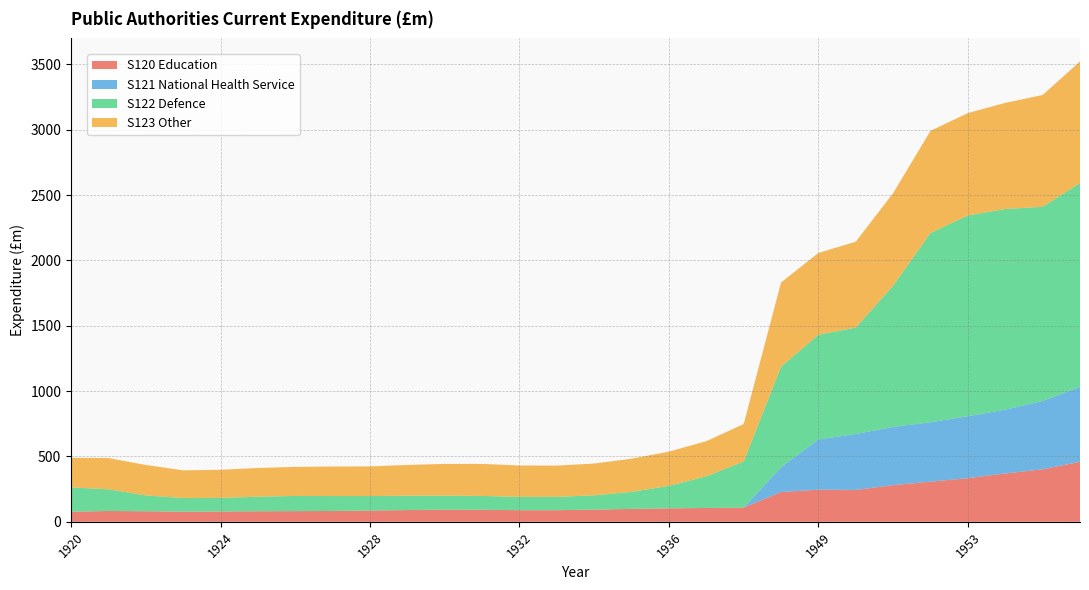

Reading right to left, transcribe all the data shown in this chart.

S120 Education: 459	402	370	334	307	281	244	246	228	109	106	103	99	93	89	89	92	93	90	86	83	82	81	79	78	81	83	77
S121 National Health Service: 572	523	488	474	455	445	428	384	190	0	0	0	0	0	0	0	0	0	0	0	0	0	0	0	0	0	0	0
S122 Defence: 1561	1485	1535	1536	1448	1081	814	801	769	352	242	172	130	110	102	102	106	107	110	111	114	116	111	104	104	121	166	186
S123 Other: 930	855	812	783	781	708	657	626	644	287	269	262	254	243	239	240	245	243	235	227	226	222	220	215	212	233	239	226